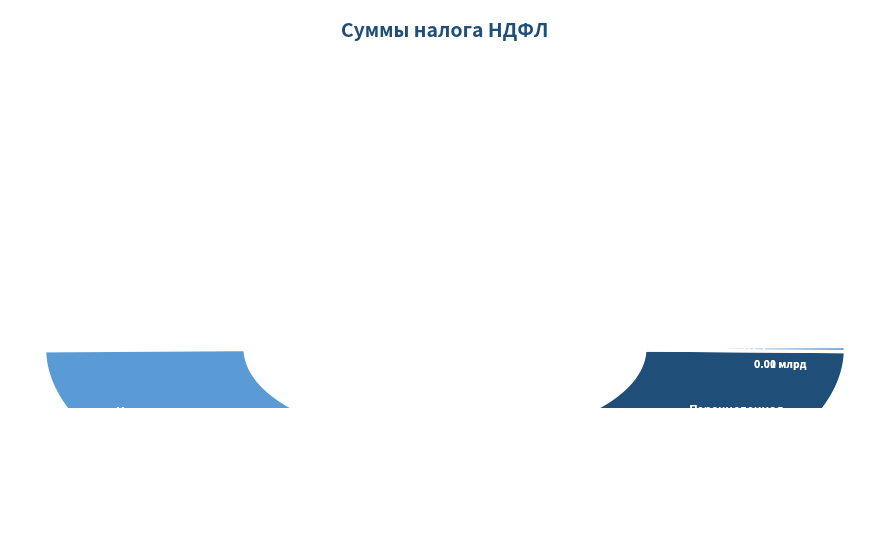

True or false: Сумма налога, не удержанная (8080) accounts for 5% of the total.

False